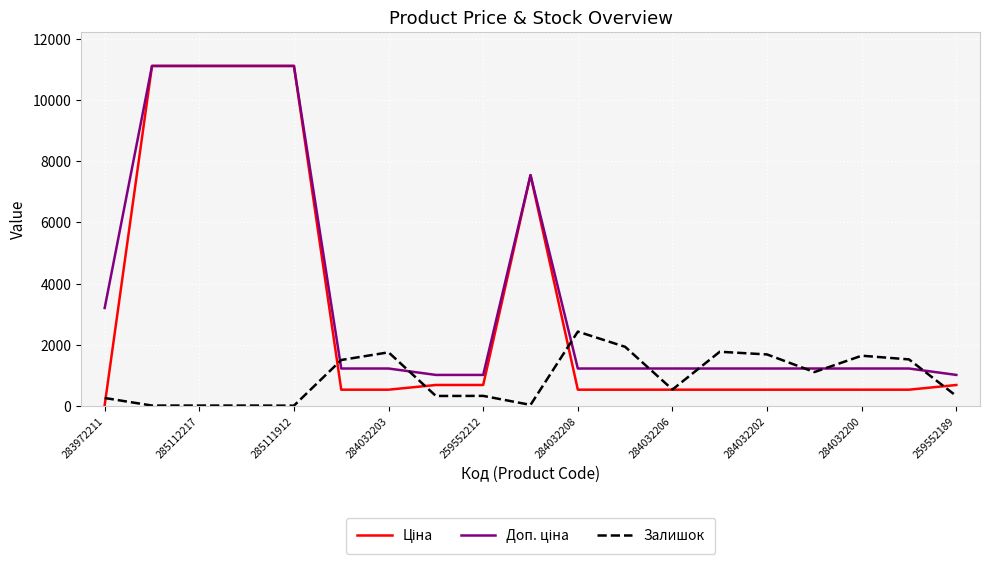

How many lines are shown in the chart?

3